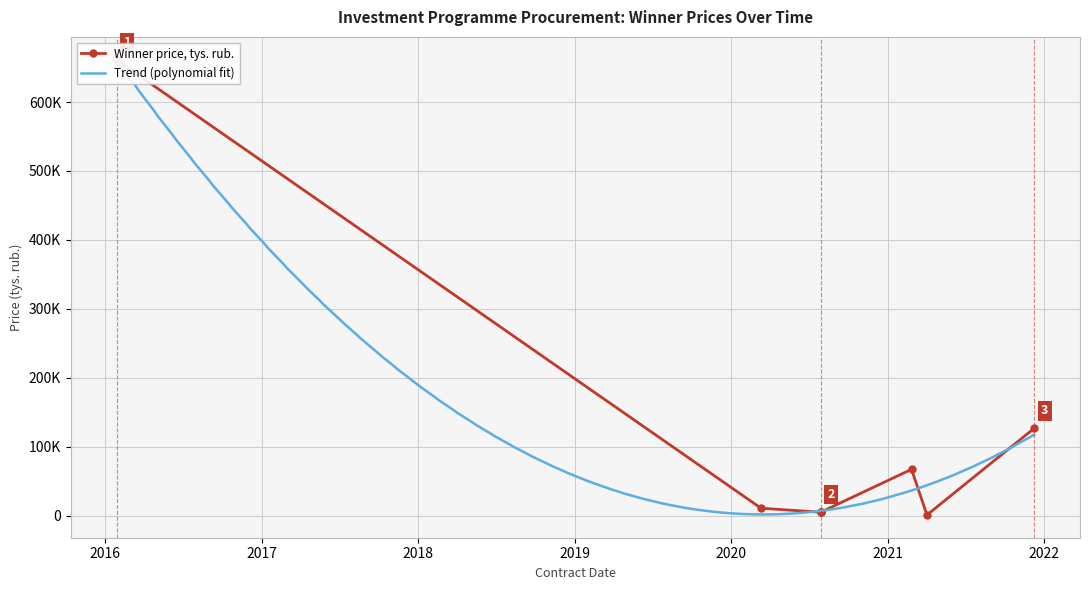

Rank the categories by value from lowest to highest.

2021-04-02, 2020-07-28, 2020-07-28, 2020-07-28, 2020-03-11, 2021-02-25, 2021-12-08, 2016-01-29